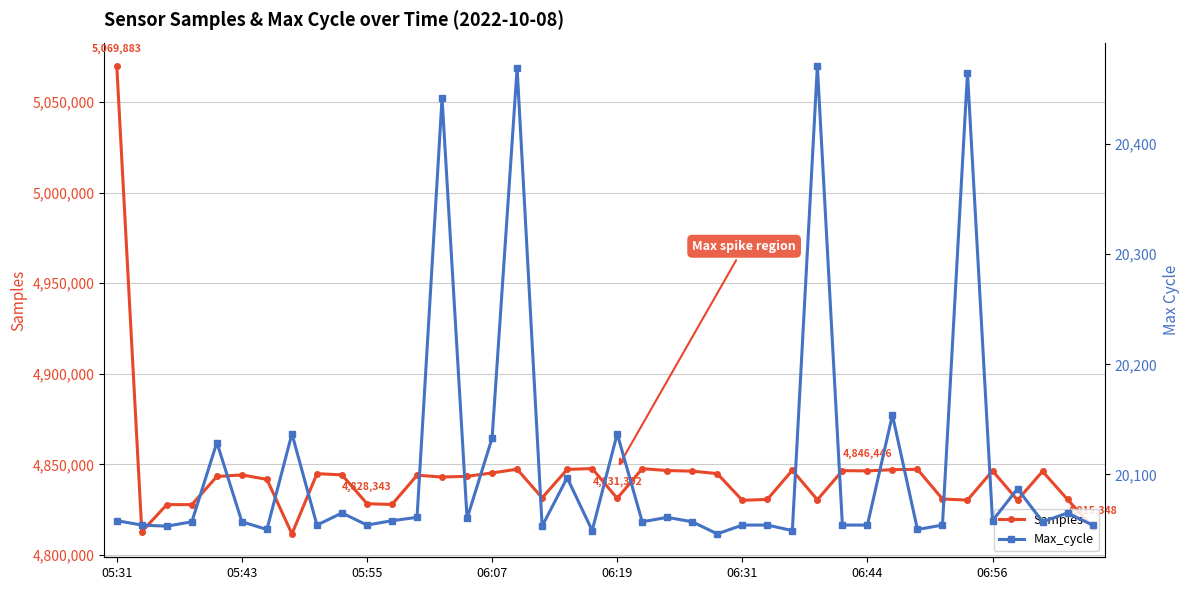

What are all the series names shown in the legend?

Samples, Max_cycle